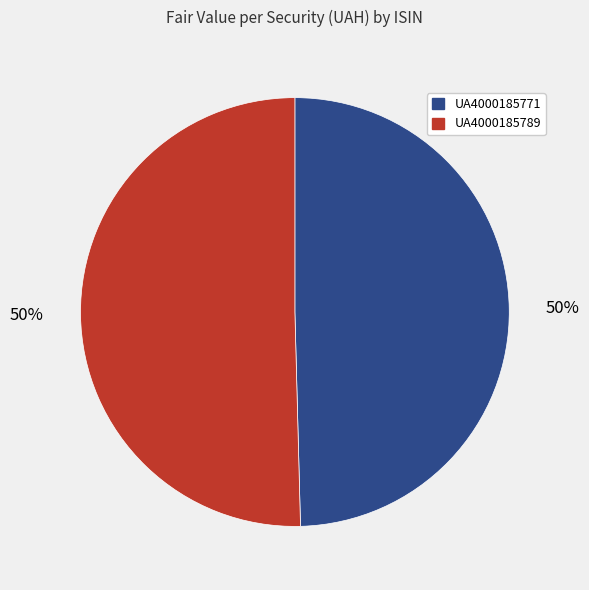

To the nearest percent, what is the combined percentage of UA4000185771 and UA4000185789?

100%